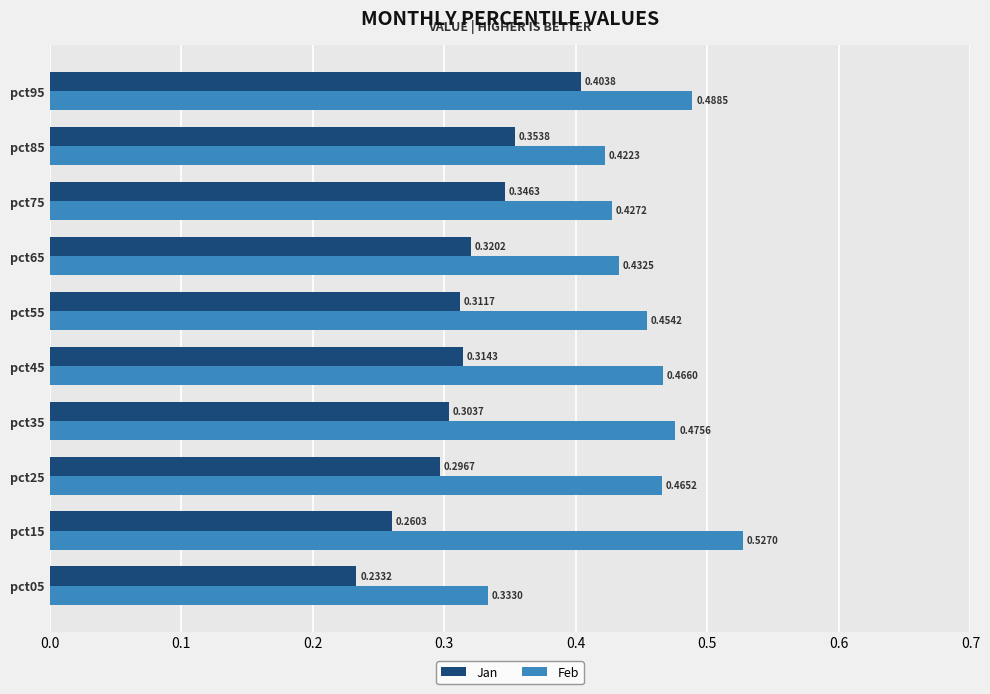

Is the value of Feb at pct25 greater than the value of Jan at pct65?

Yes